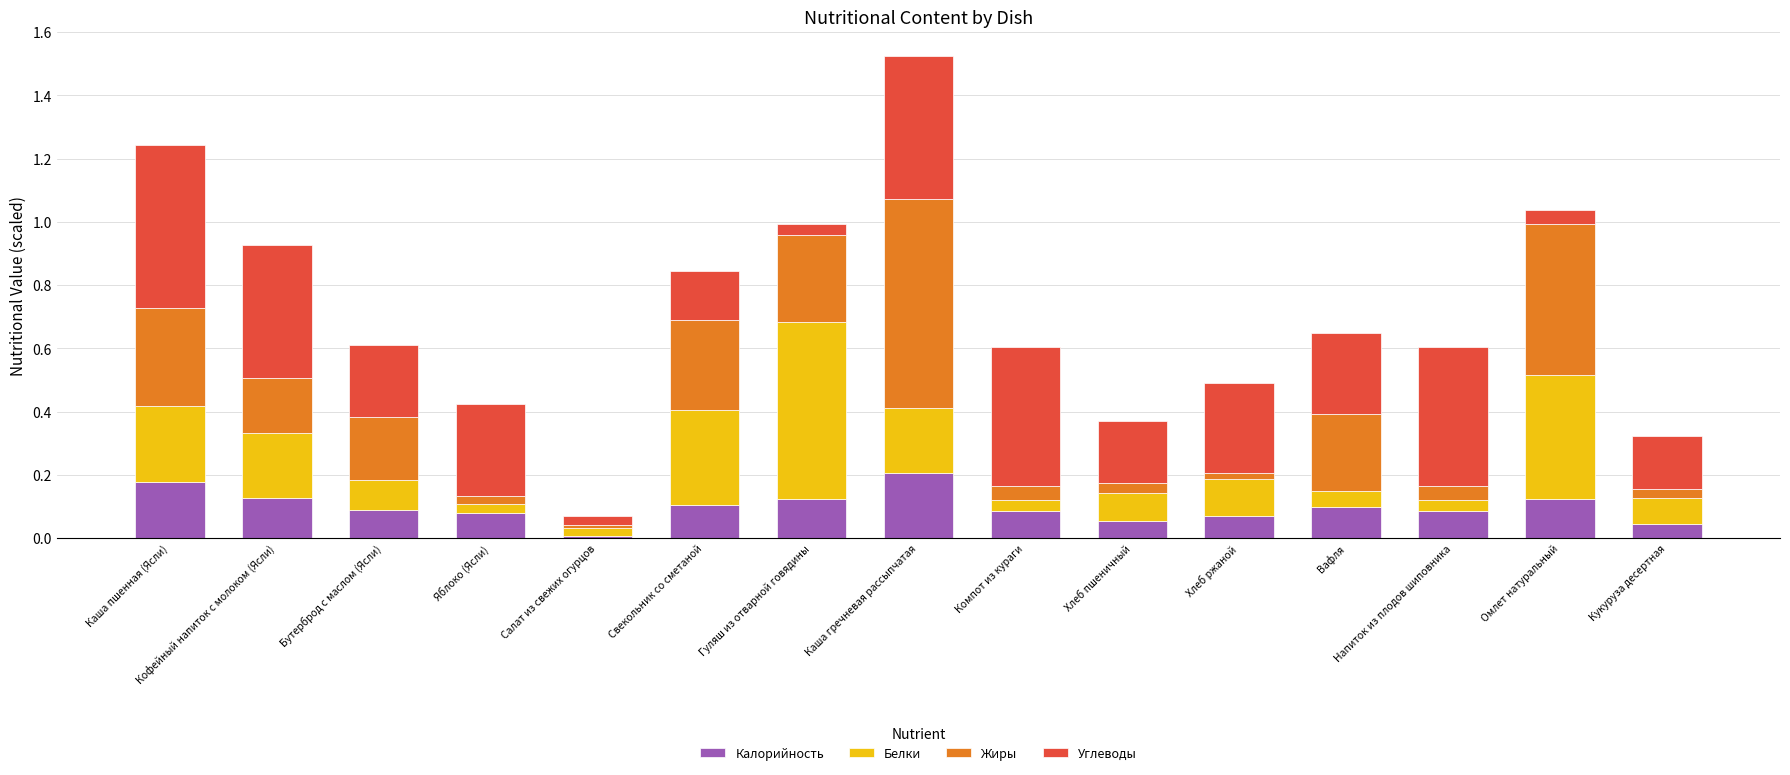

What are all the series names shown in the legend?

Калорийность, Белки, Жиры, Углеводы